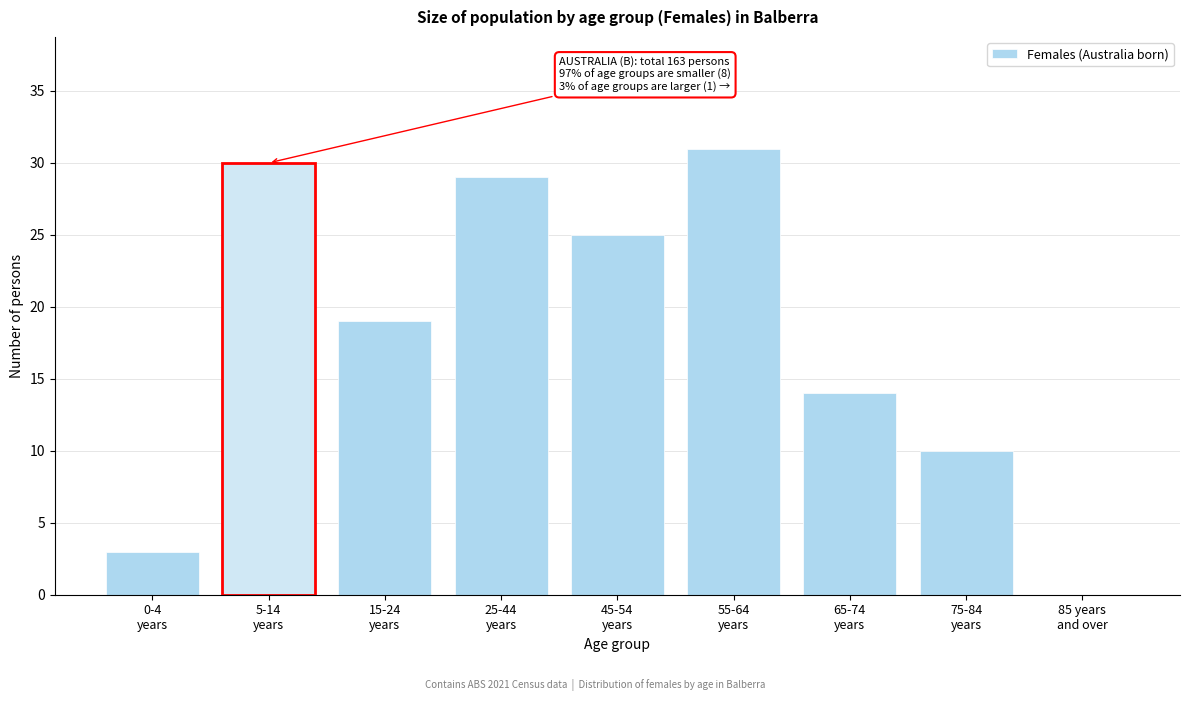

What is the maximum value shown in the chart?

31